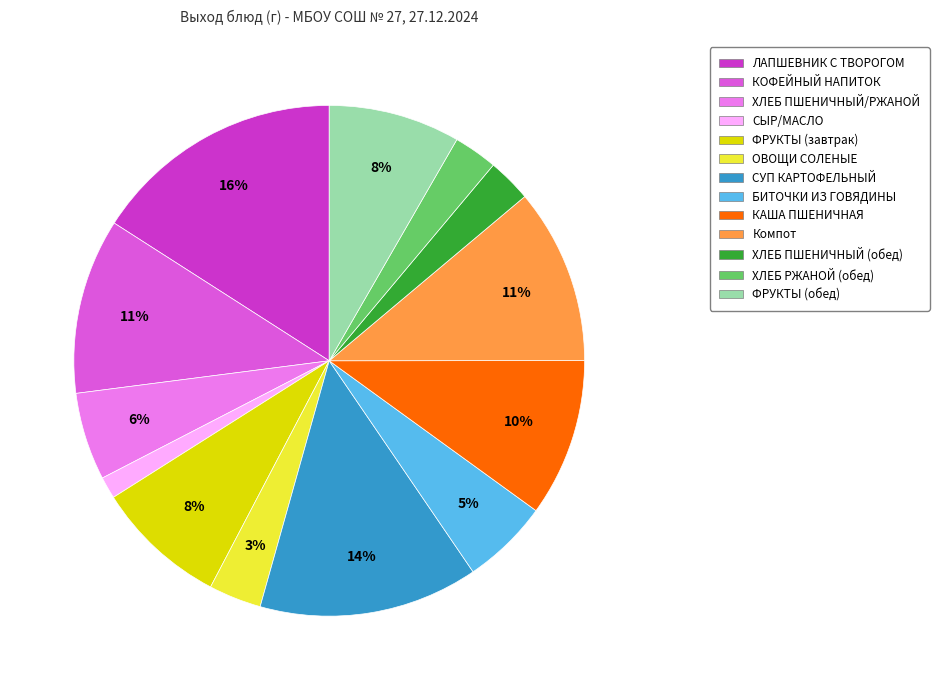

Is it true that КАША ПШЕНИЧНАЯ is 18% of the pie?

False